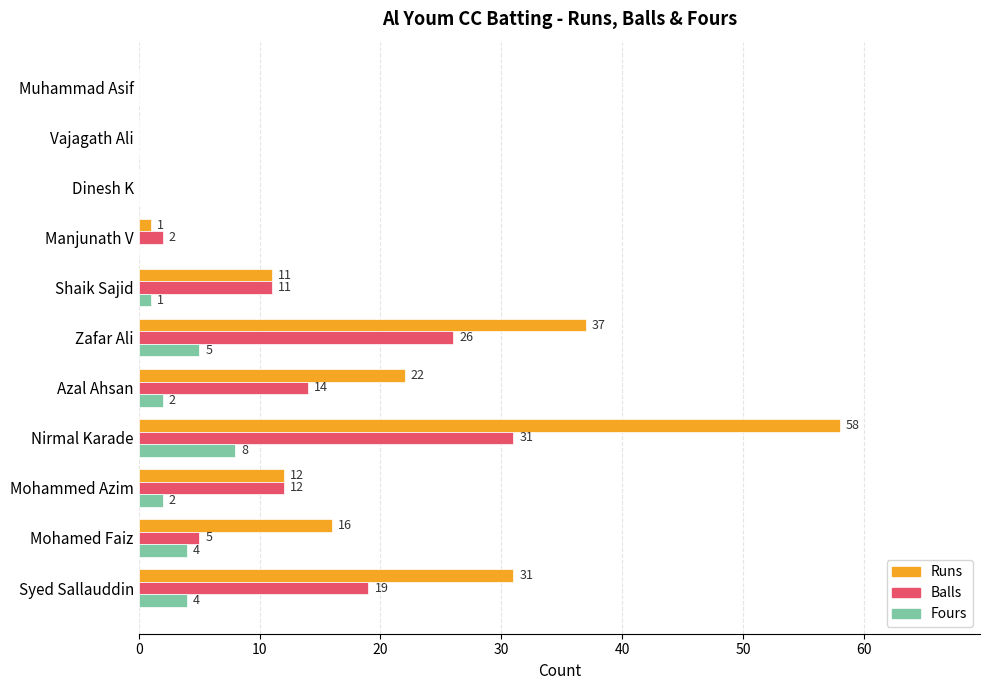

True or false: Fours has a value of 4 at Syed Sallauddin.

True